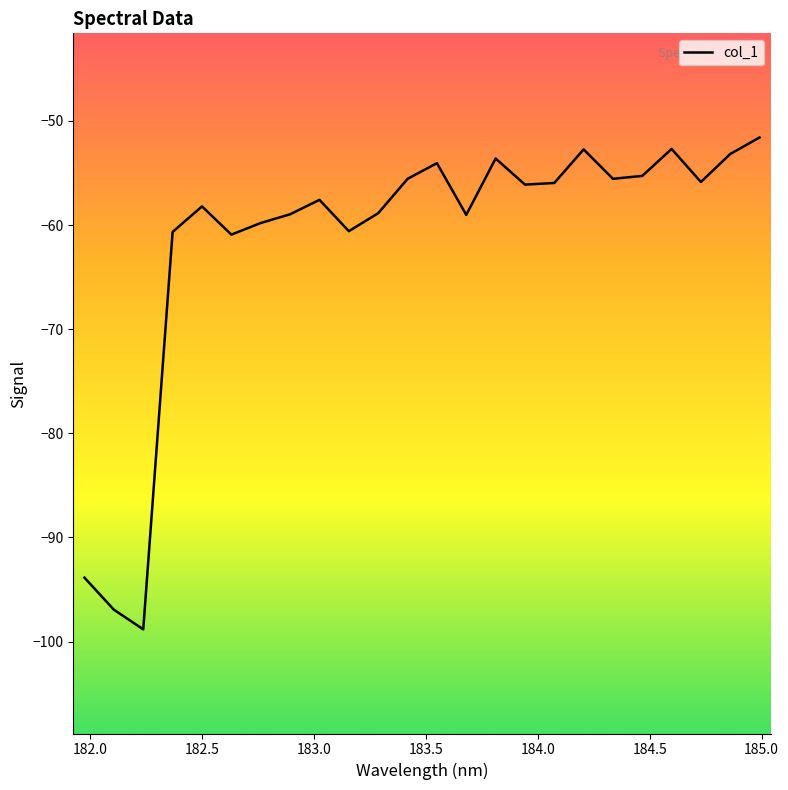

What is the maximum value shown in the chart?

-51.6